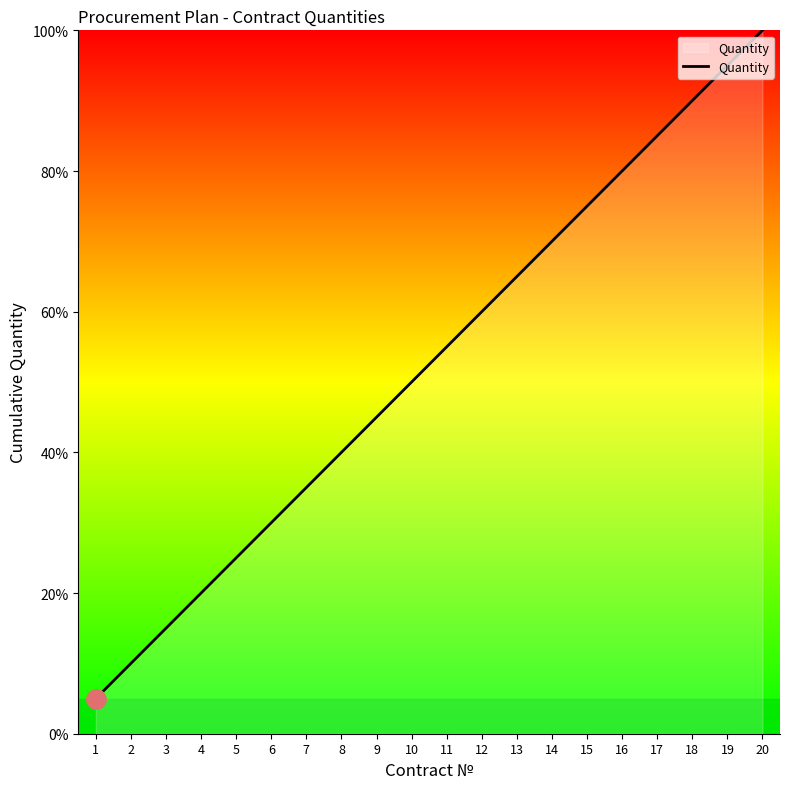

What is the ratio of the value at 12 to the value at 14?

0.9